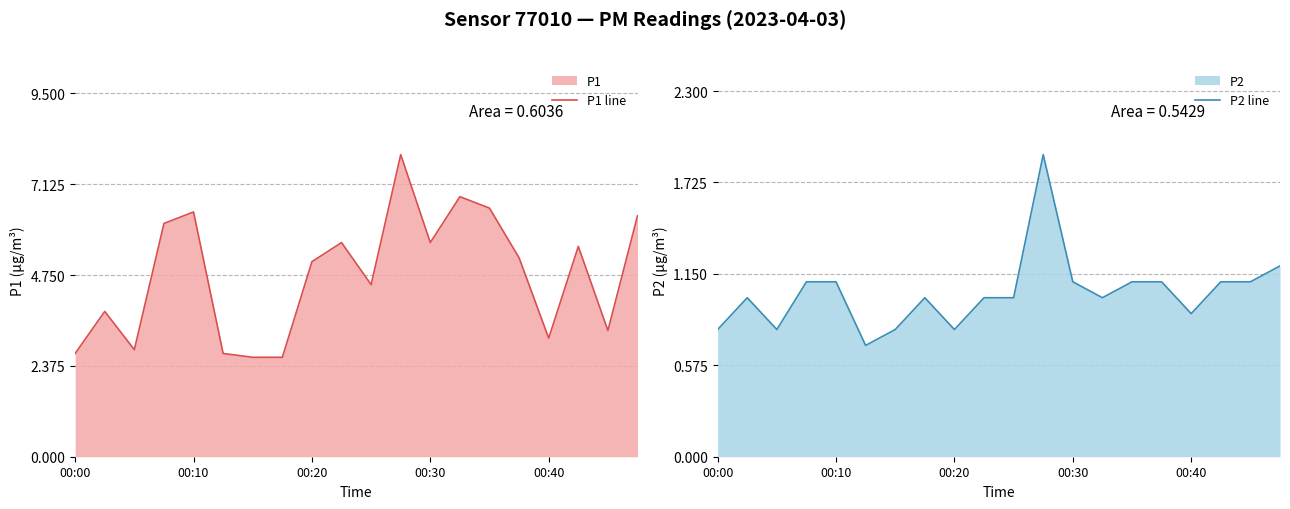

Is it true that P1 line equals 1.4 at 18?

False